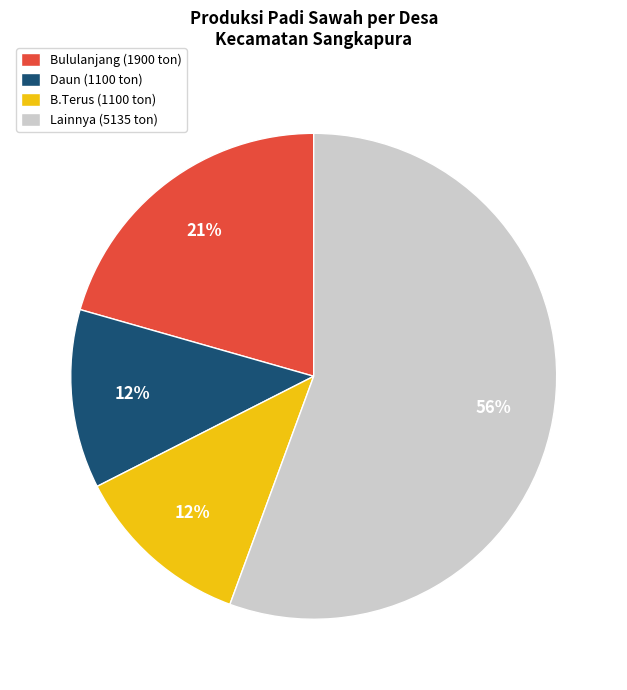

Is there a majority slice in this chart?

Yes